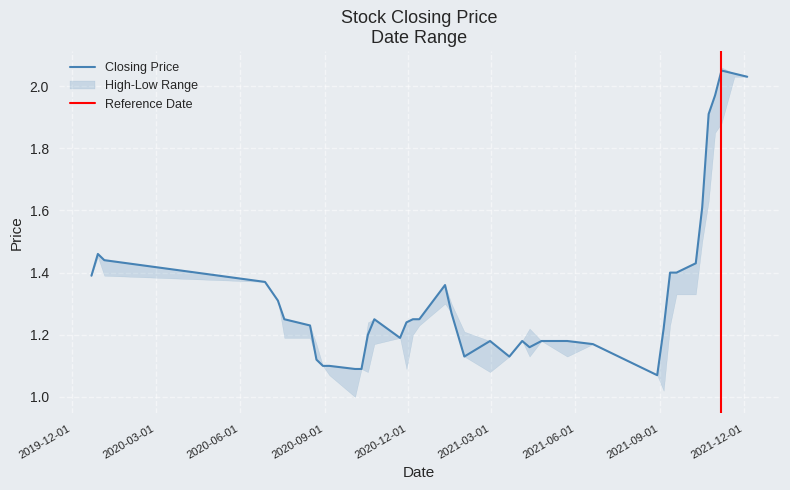

What is the lowest value of the high series?

1.1